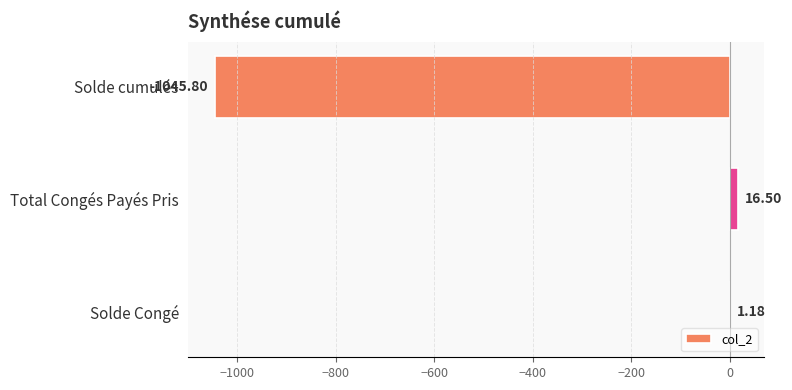

What is the ratio of the value at Total Congés Payés Pris to the value at Solde Congé?

14.0